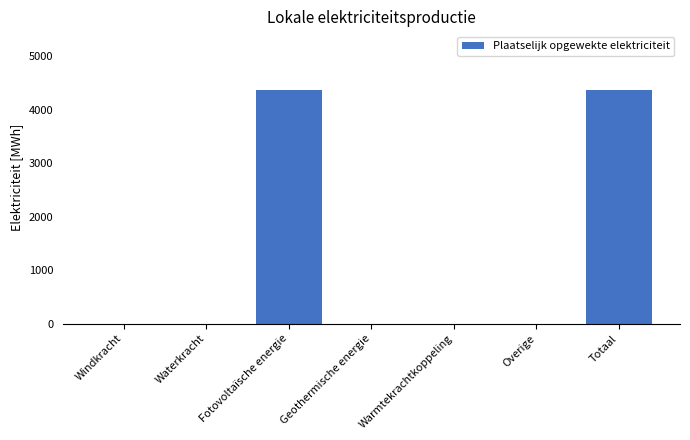

What is the change in value from Fotovoltaïsche energie to Warmtekrachtkoppeling?

-4370.3